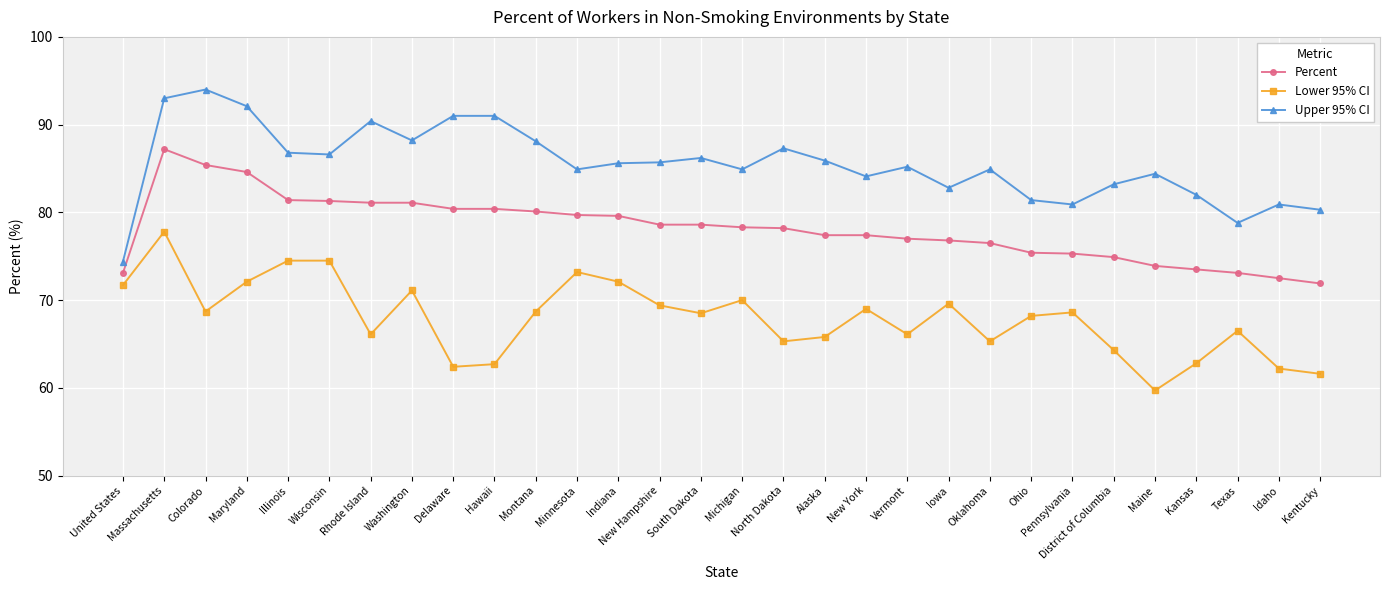

How many categories are shown in the chart?

30